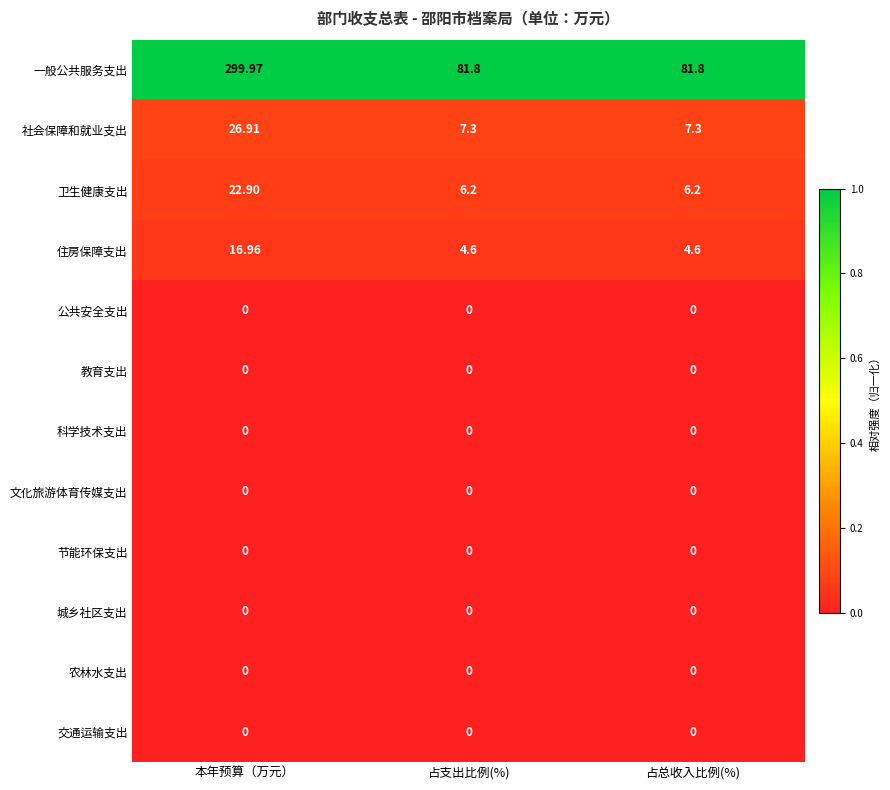

Which series has the widest spread of values?

一般公共服务支出